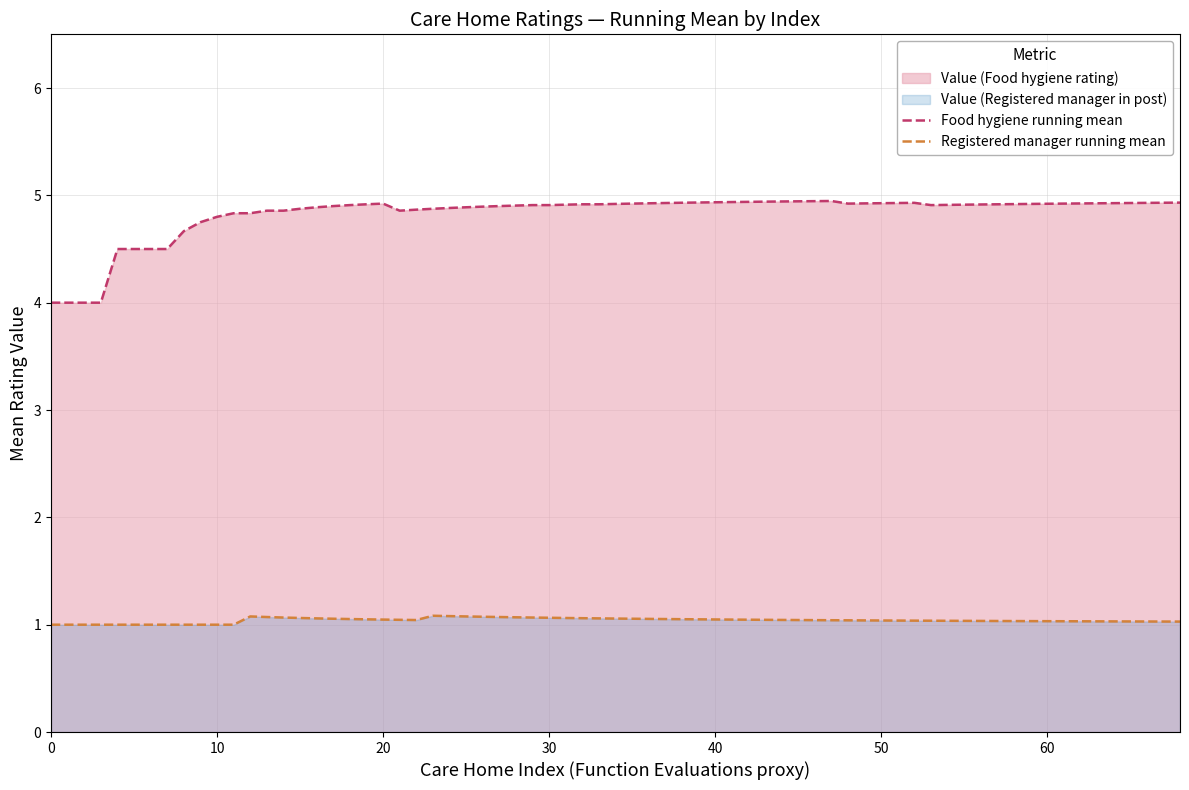

What is the minimum value for Food hygiene running mean?

4.0